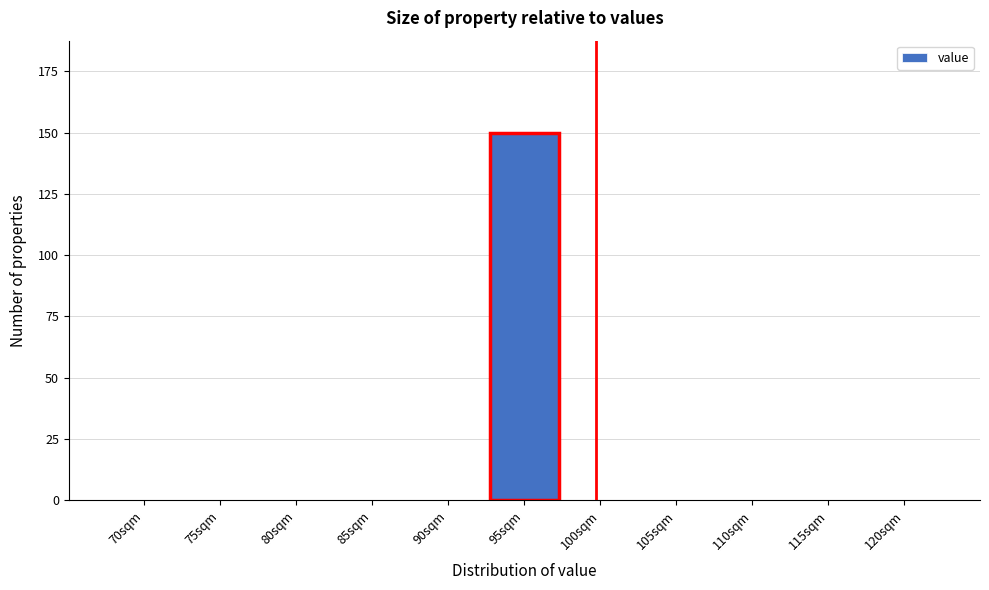

Reading left to right, extract all data points from this chart.

70sqm=0	75sqm=0	80sqm=0	85sqm=0	90sqm=0	95sqm=150	100sqm=0	105sqm=0	110sqm=0	115sqm=0	120sqm=0